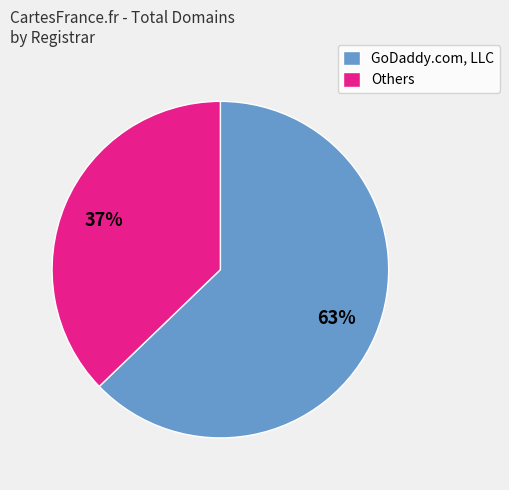

The Others slice represents 37% of the pie. True or false?

True